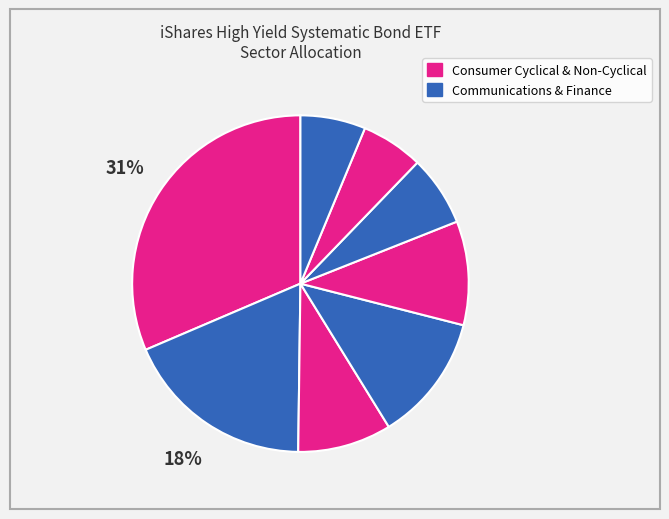

Count the number of slices in the pie.

8